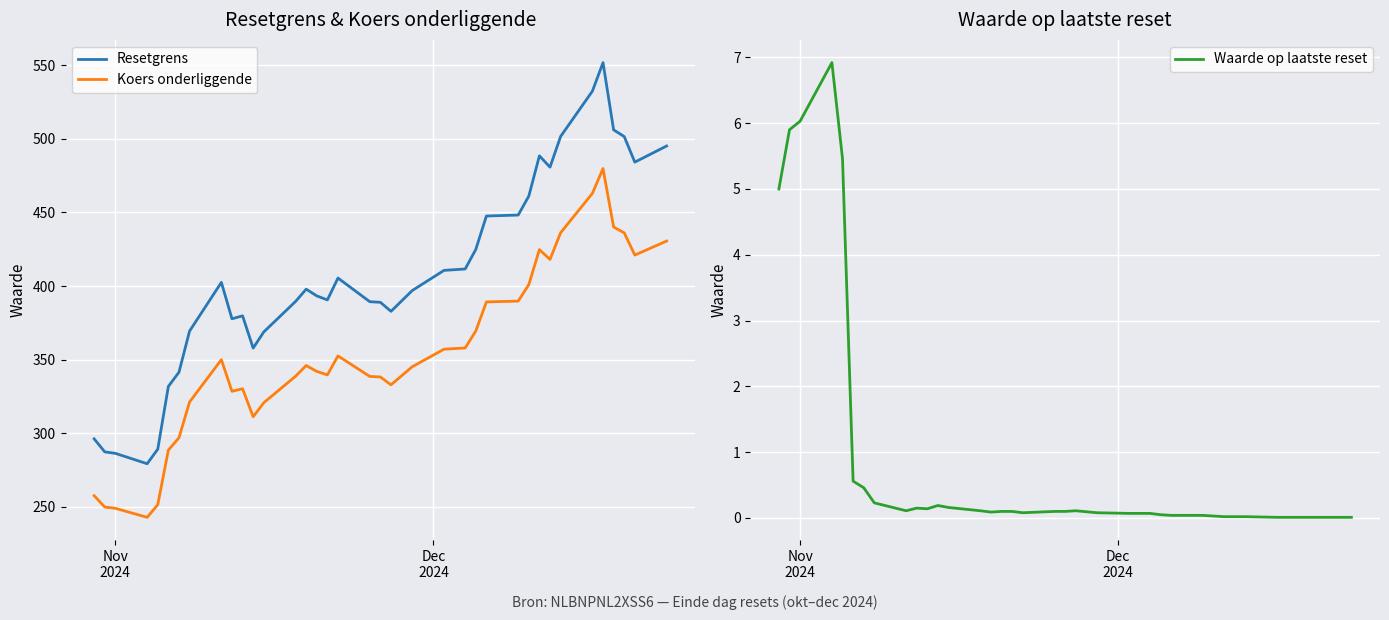

True or false: Resetgrens and Koers onderliggende intersect in this chart.

False